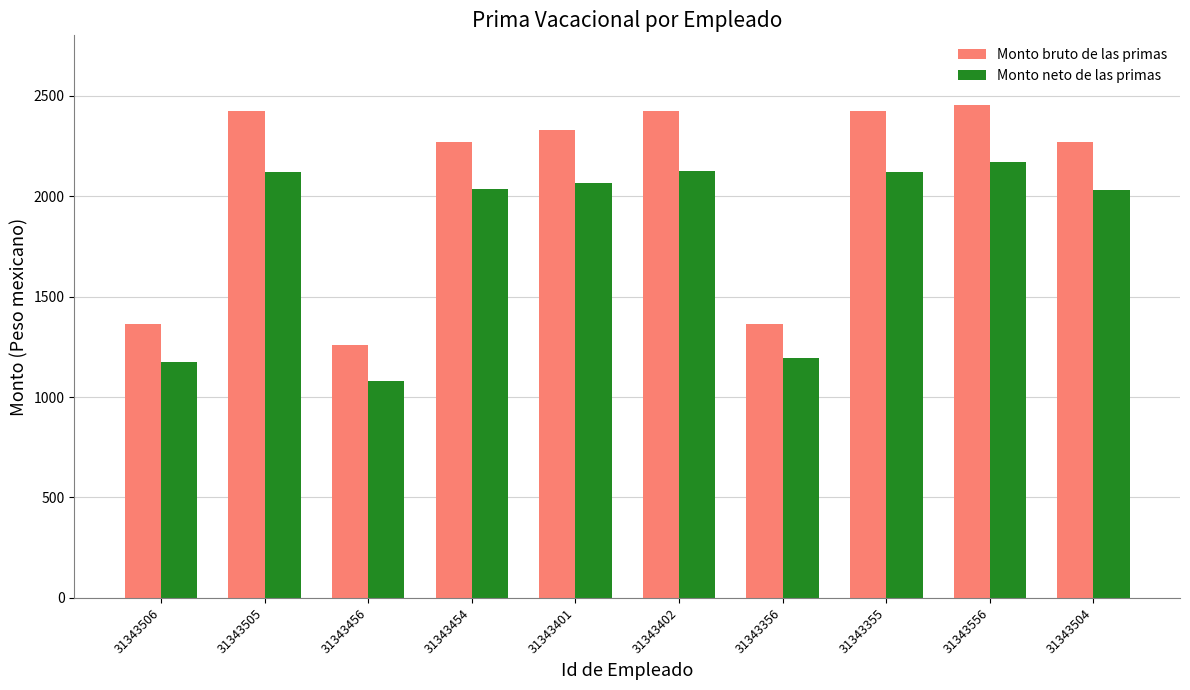

Rank the series by their average value, from lowest to highest.

Monto neto de las primas, Monto bruto de las primas